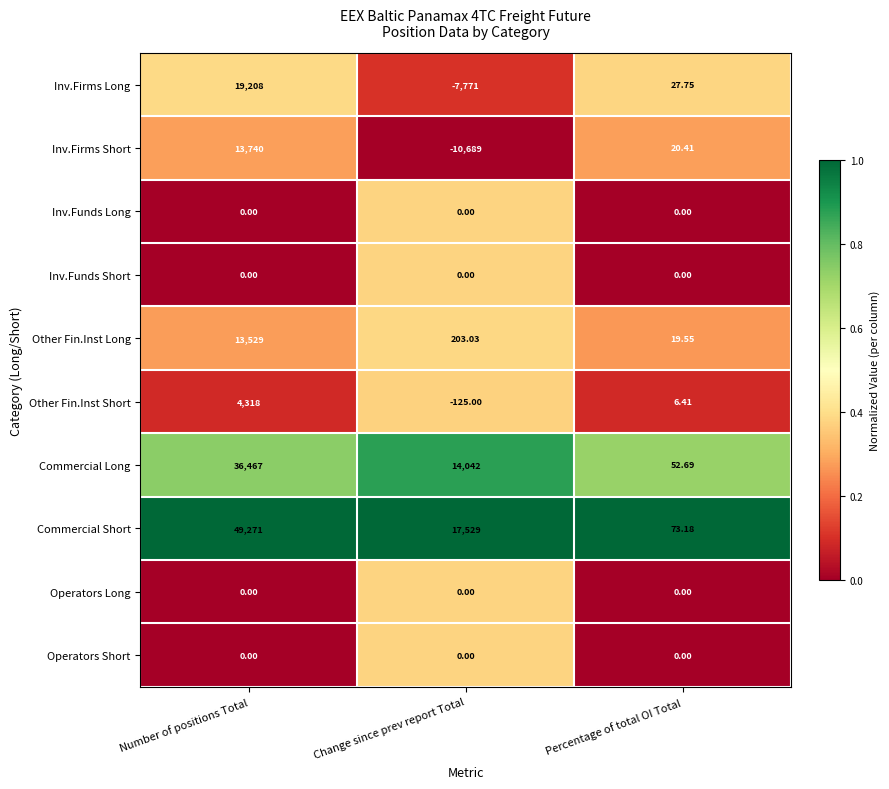

Which series has the largest total across all categories?

Commercial Short